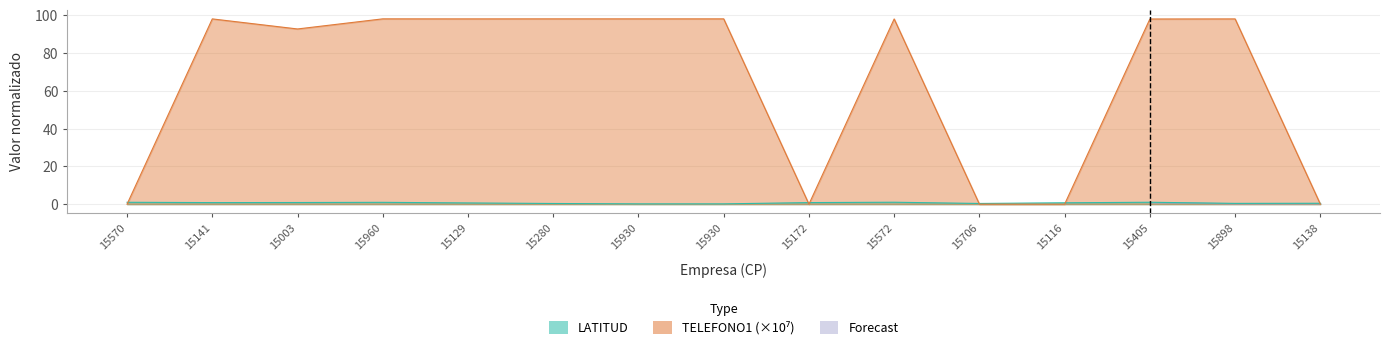

How many categories are shown in the chart?

15